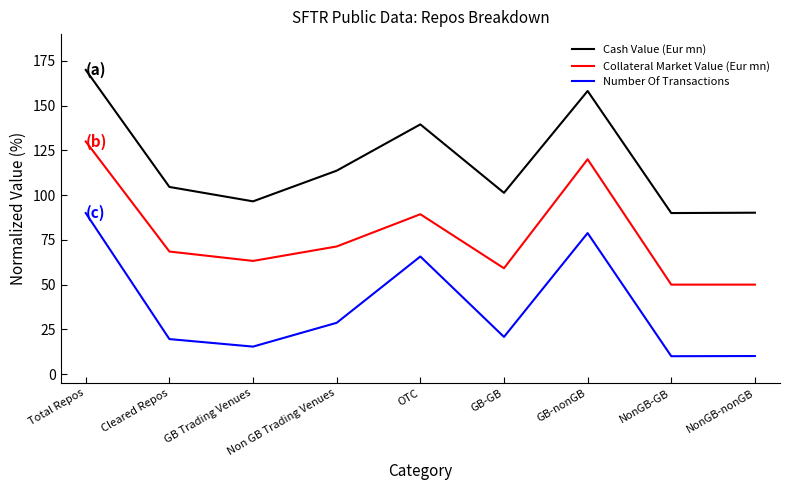

True or false: Number Of Transactions and Cash Value (Eur mn) cross at least once.

False